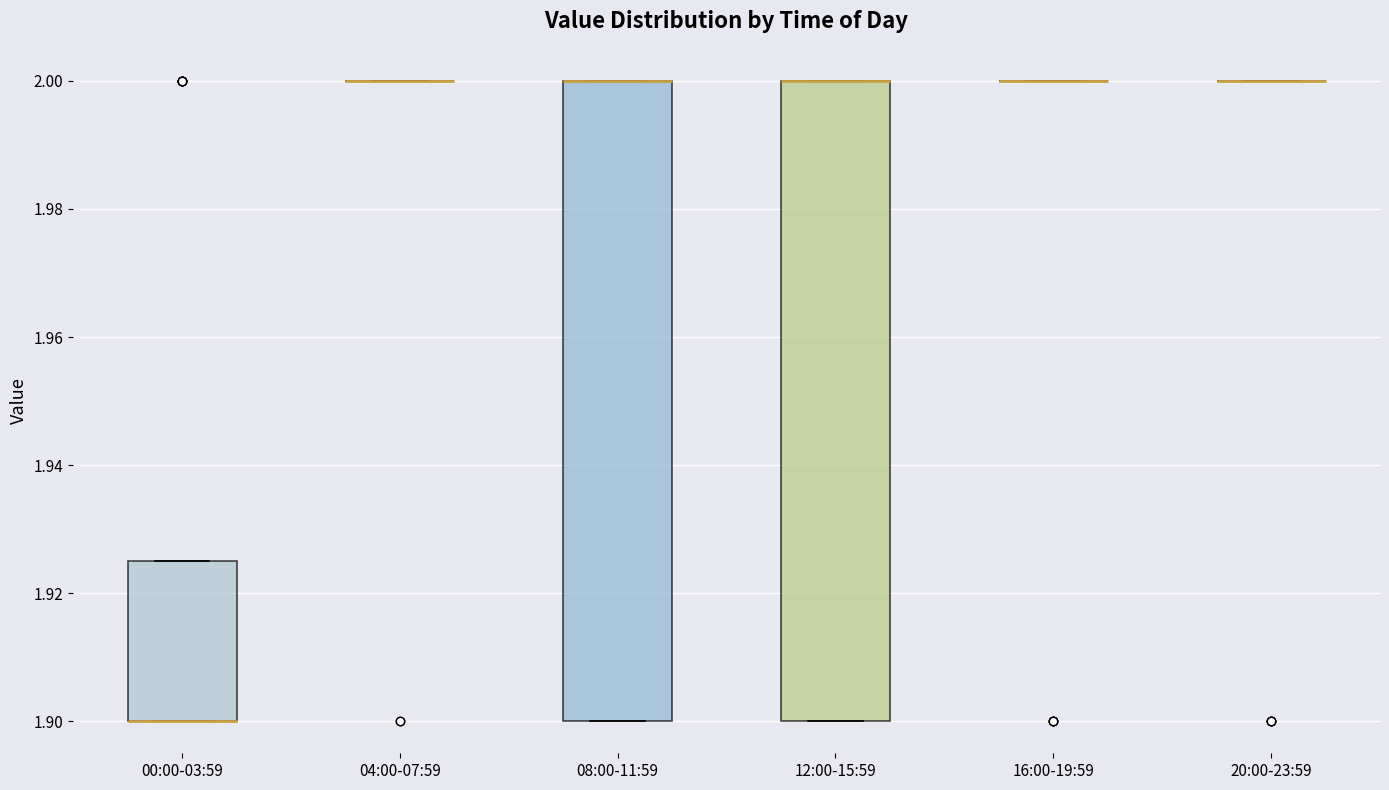

Reading left to right, transcribe this box plot: for each box, give where its median line is, the range the box spans, and where its two whiskers end, as read against the y-axis. The values are not printed on the chart, so give them approximately, as read against the axis.

00:00-03:59: median 1.900 (drawn on the box's lower edge), box 1.900 to 1.926, whiskers 1.900 to 1.926
04:00-07:59: box collapsed to a line at 2.000, whiskers 2.000 to 2.000
08:00-11:59: median 2.000 (drawn on the box's upper edge), box 1.900 to 2.000, whiskers 1.900 to 2.000
12:00-15:59: median 2.000 (drawn on the box's upper edge), box 1.900 to 2.000, whiskers 1.900 to 2.000
16:00-19:59: box collapsed to a line at 2.000, whiskers 2.000 to 2.000
20:00-23:59: box collapsed to a line at 2.000, whiskers 2.000 to 2.000